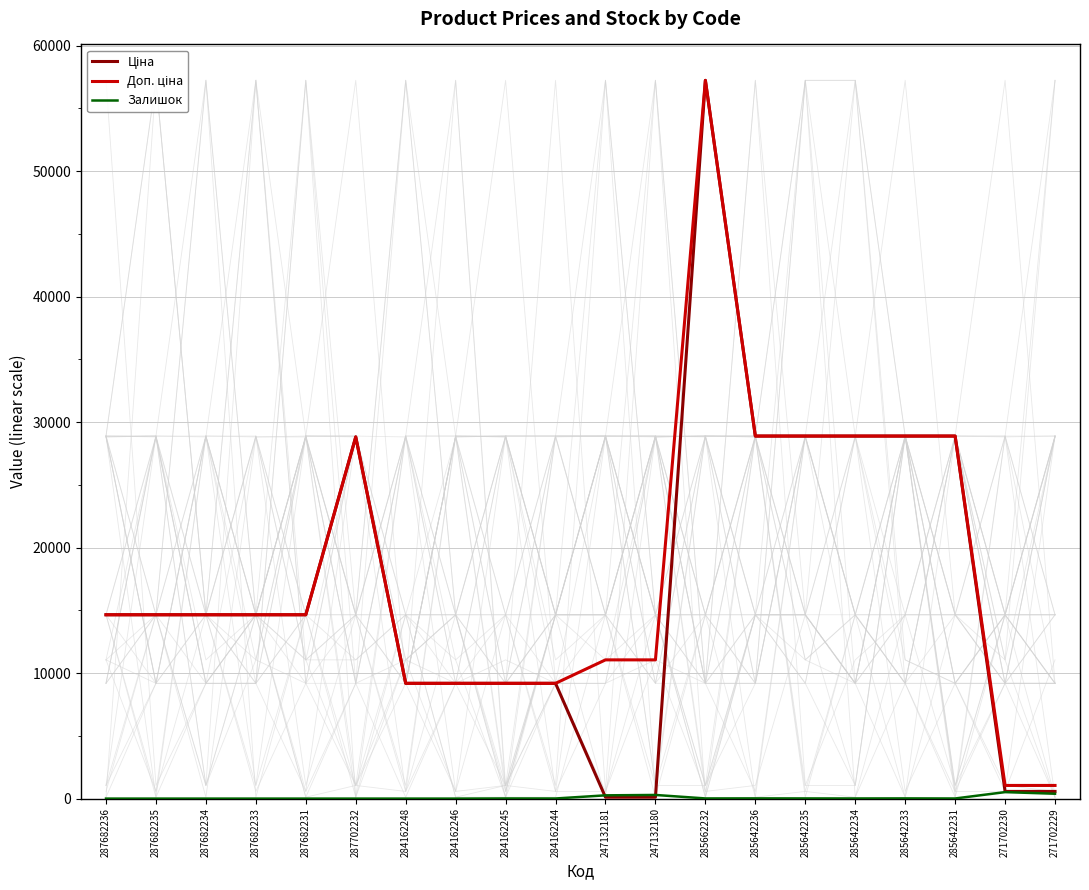

Which series has the largest total across all categories?

Доп. ціна